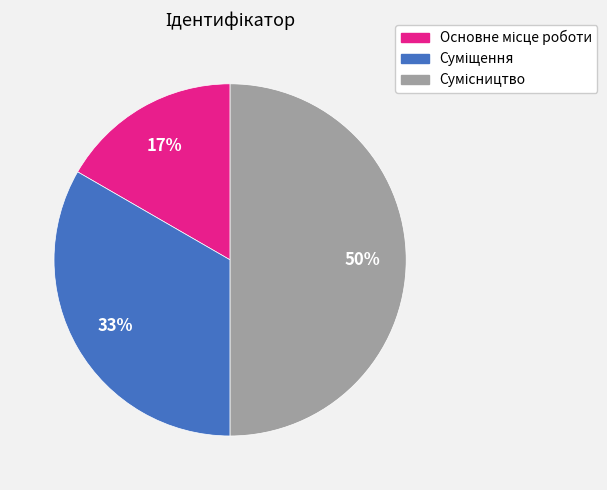

To the nearest percent, what is the average slice percentage?

33%